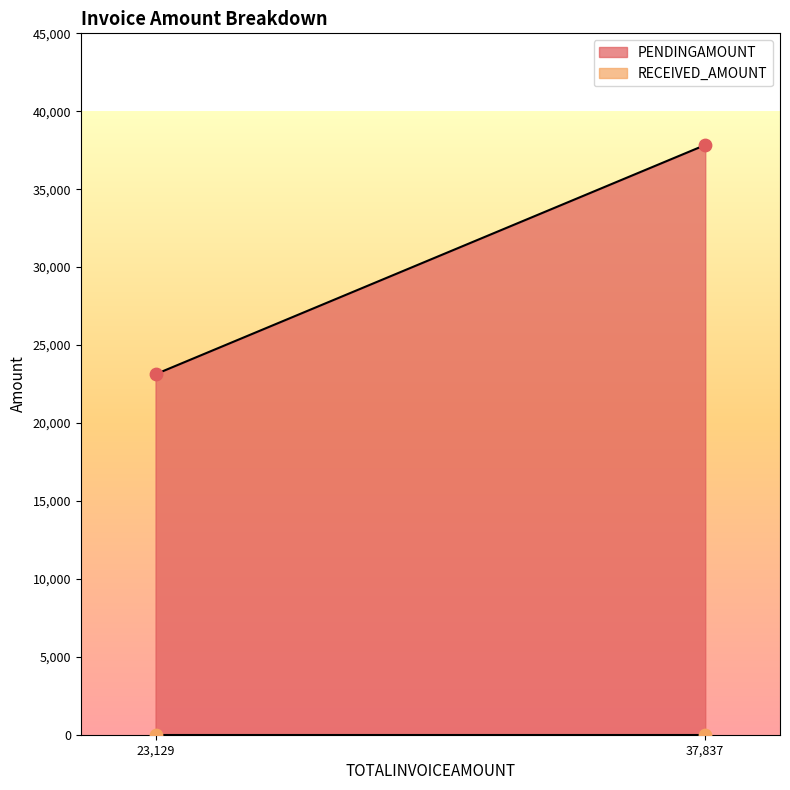

Which series has the largest total across all categories?

PENDINGAMOUNT